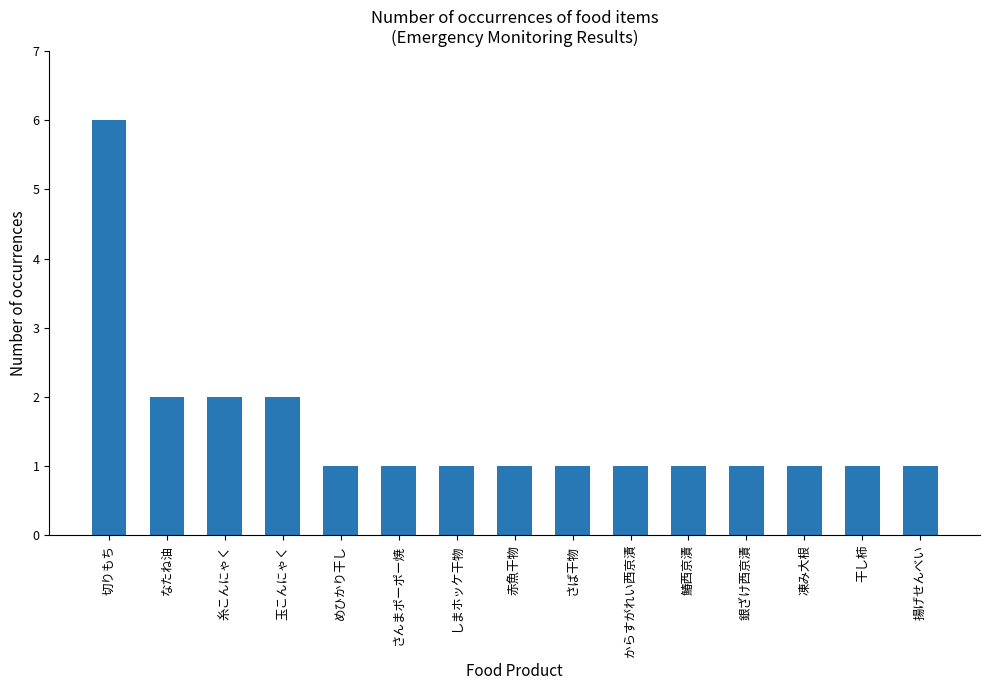

Is it true that the value at めひかり干し is 1?

True